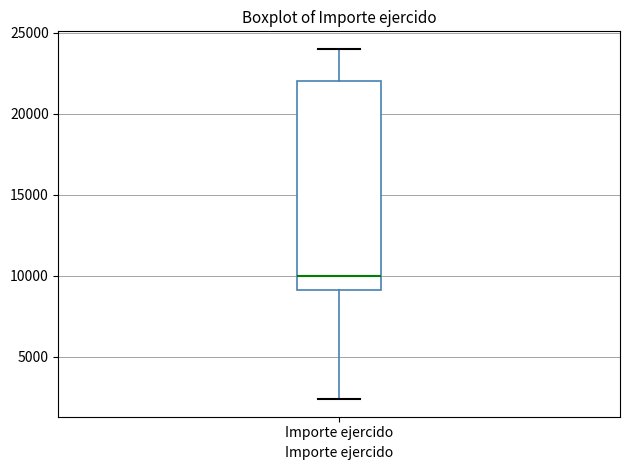

Where does the lower whisker of the box for Importe ejercido end on the y-axis? The values are not printed on the chart, so give them approximately, as read against the axis.

2500